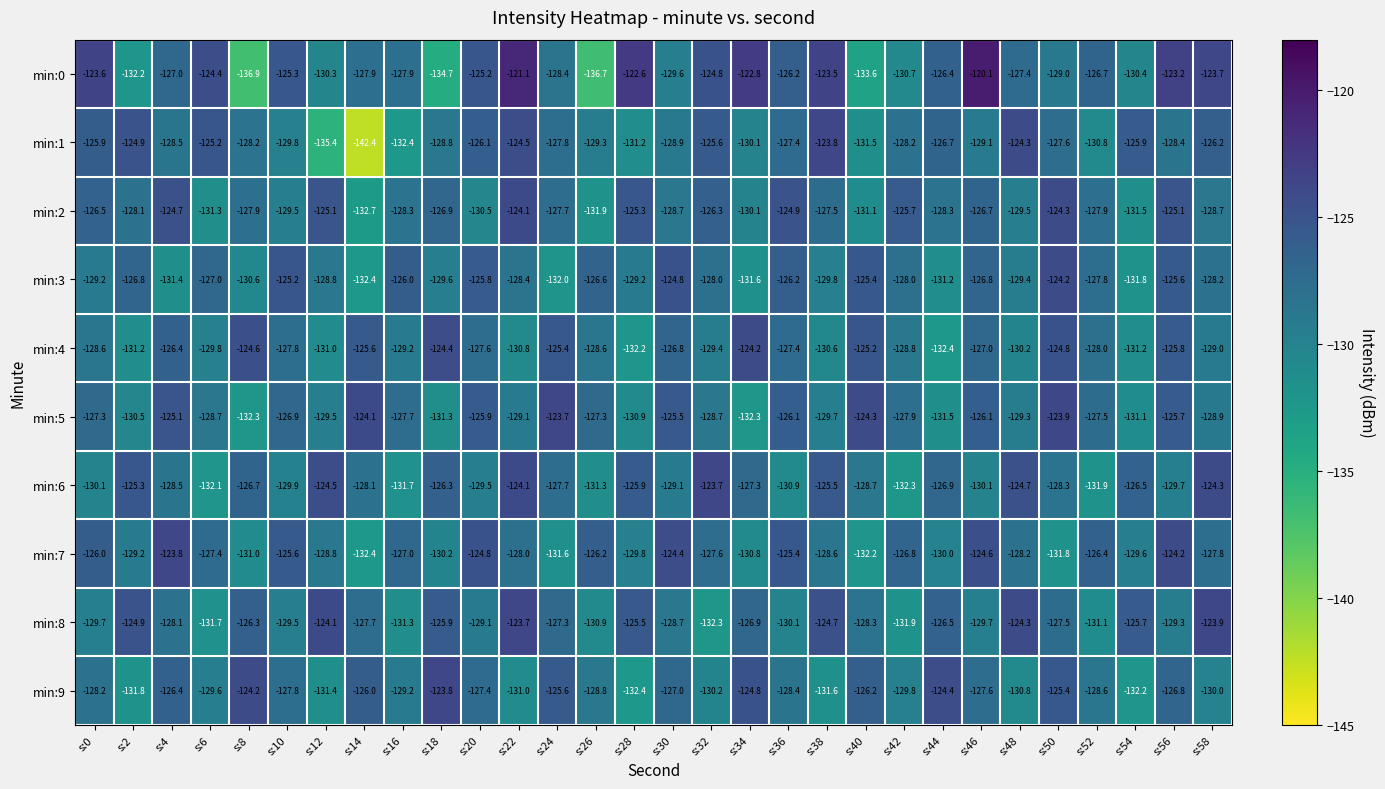

What is the minimum value shown in the chart?

-142.4